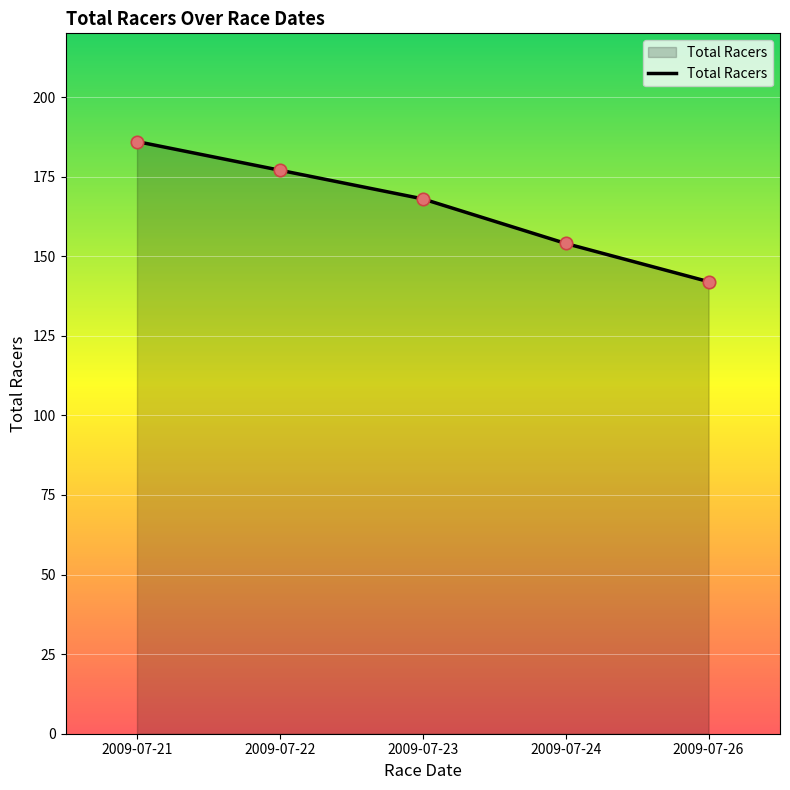

Between 2009-07-22 and 2009-07-26, which is larger?

2009-07-22